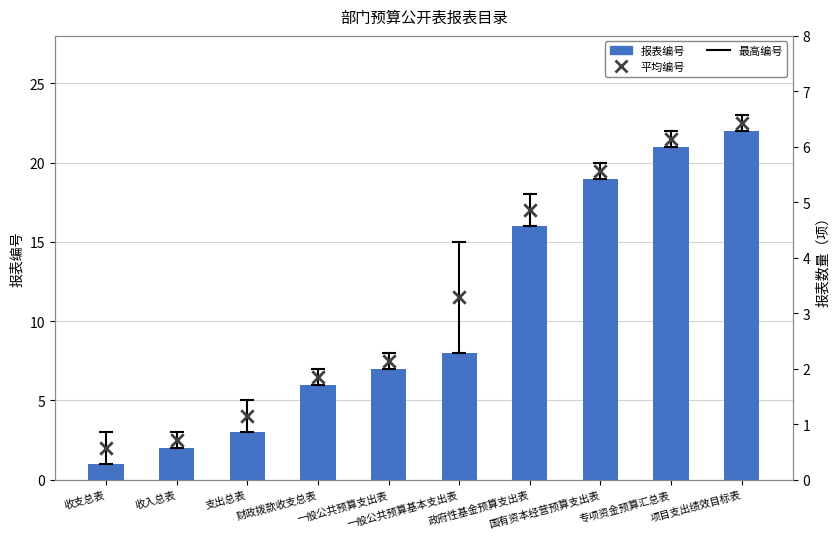

Which series reaches the maximum Y coordinate?

报表编号